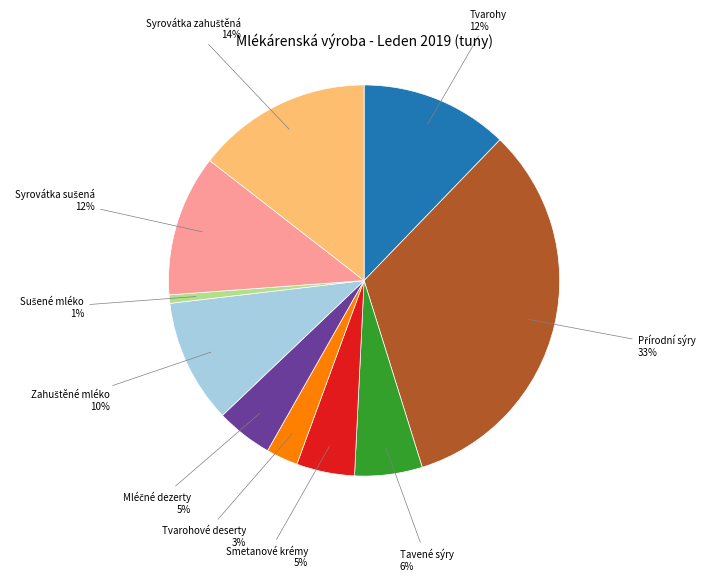

To the nearest percent, what is the average slice percentage?

10%